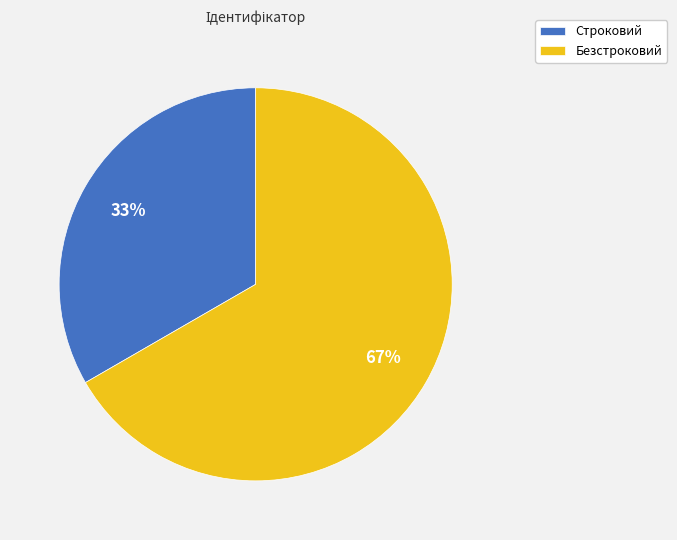

Do Строковий and Безстроковий together represent more than half of the pie?

Yes